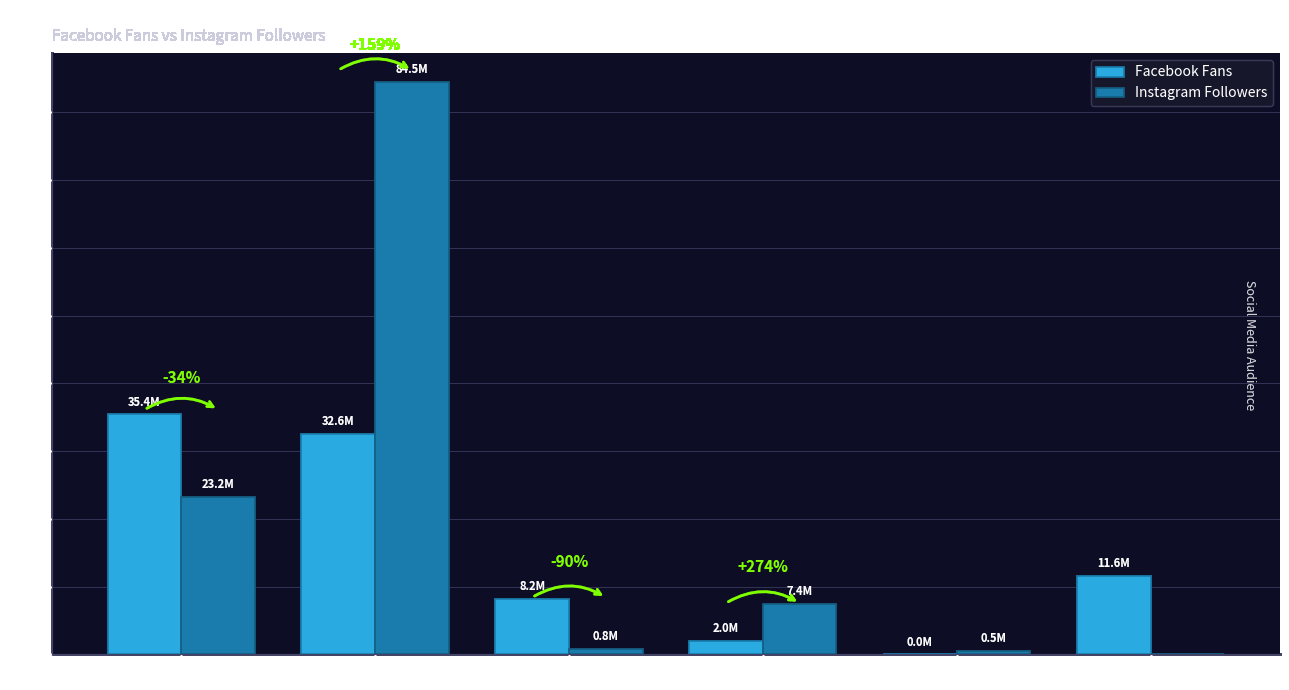

What is the spread (max minus min) of values at Desigual?

7421194